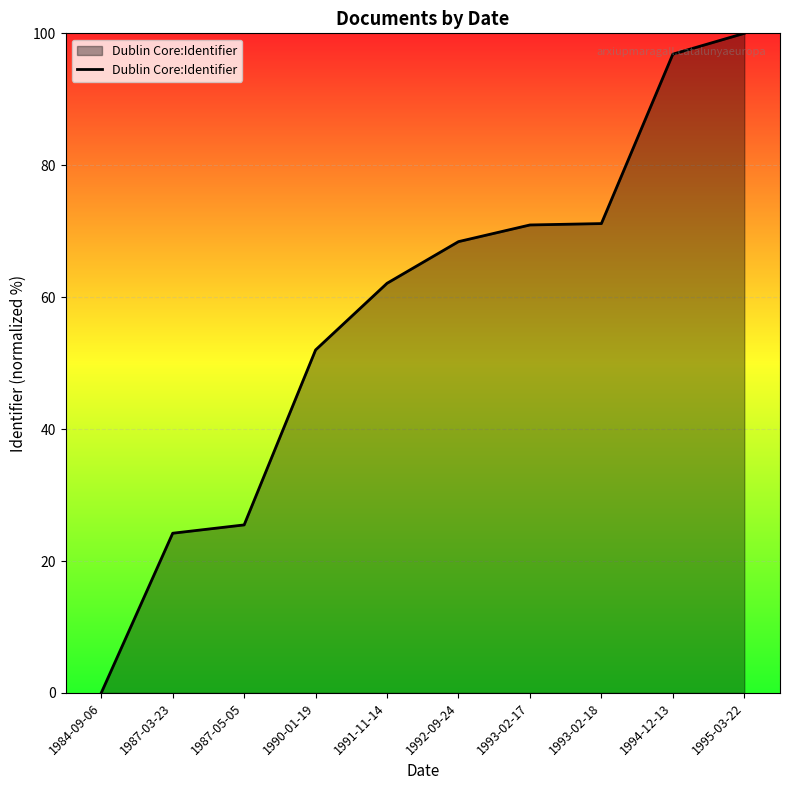

Does the chart display data point markers on the line(s)?

No